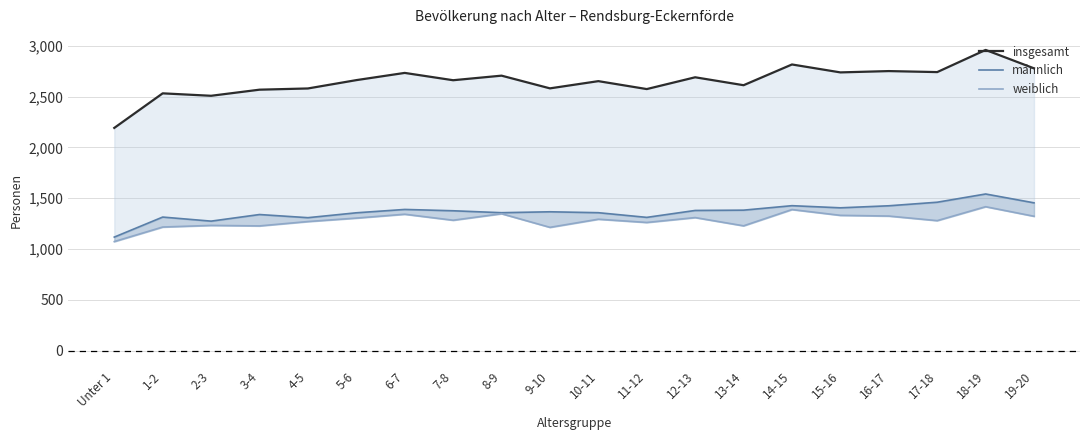

How many values in the weiblich series exceed 1294?

9